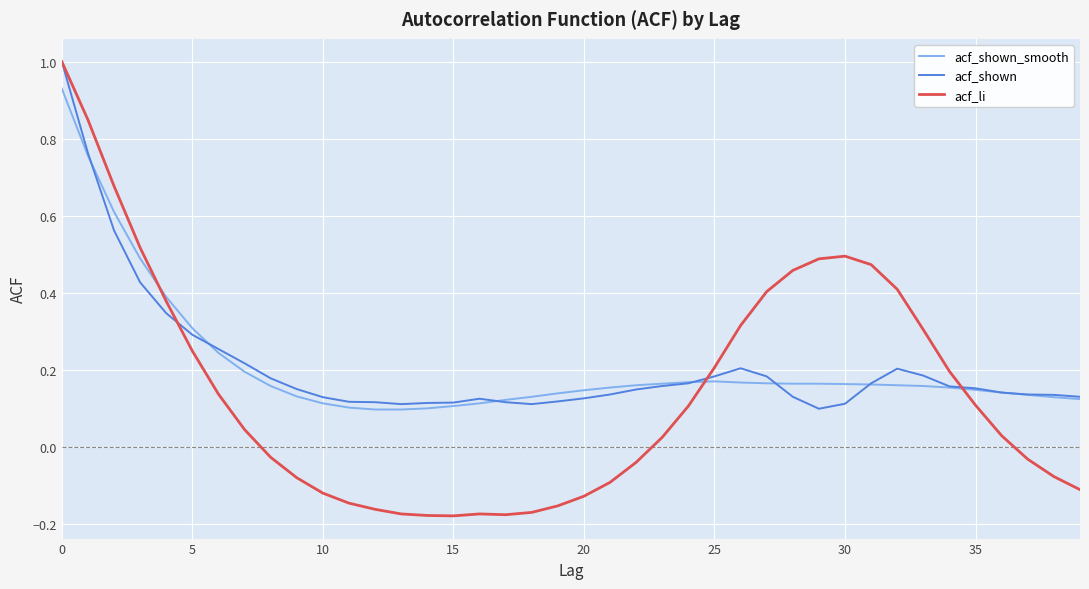

Which series has the widest spread of values?

acf_li